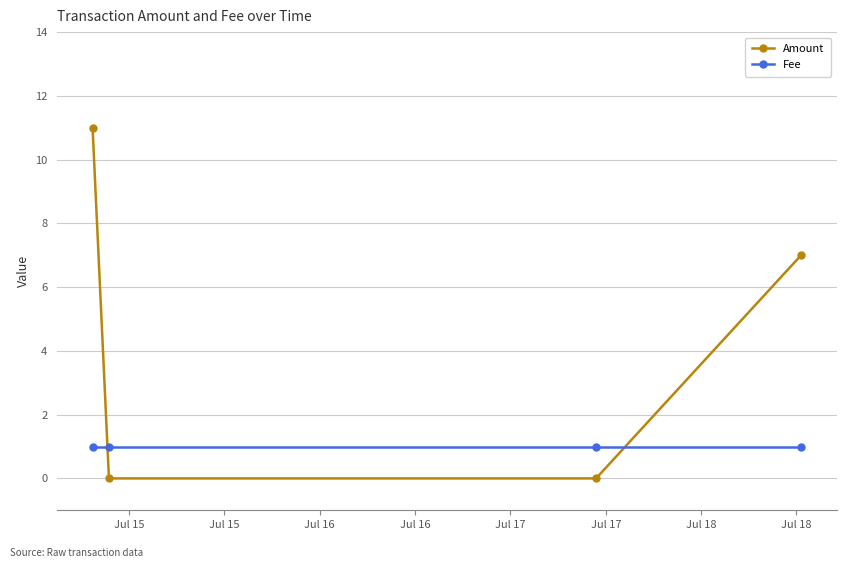

Rank the series by their maximum value, from lowest to highest.

Fee, Amount